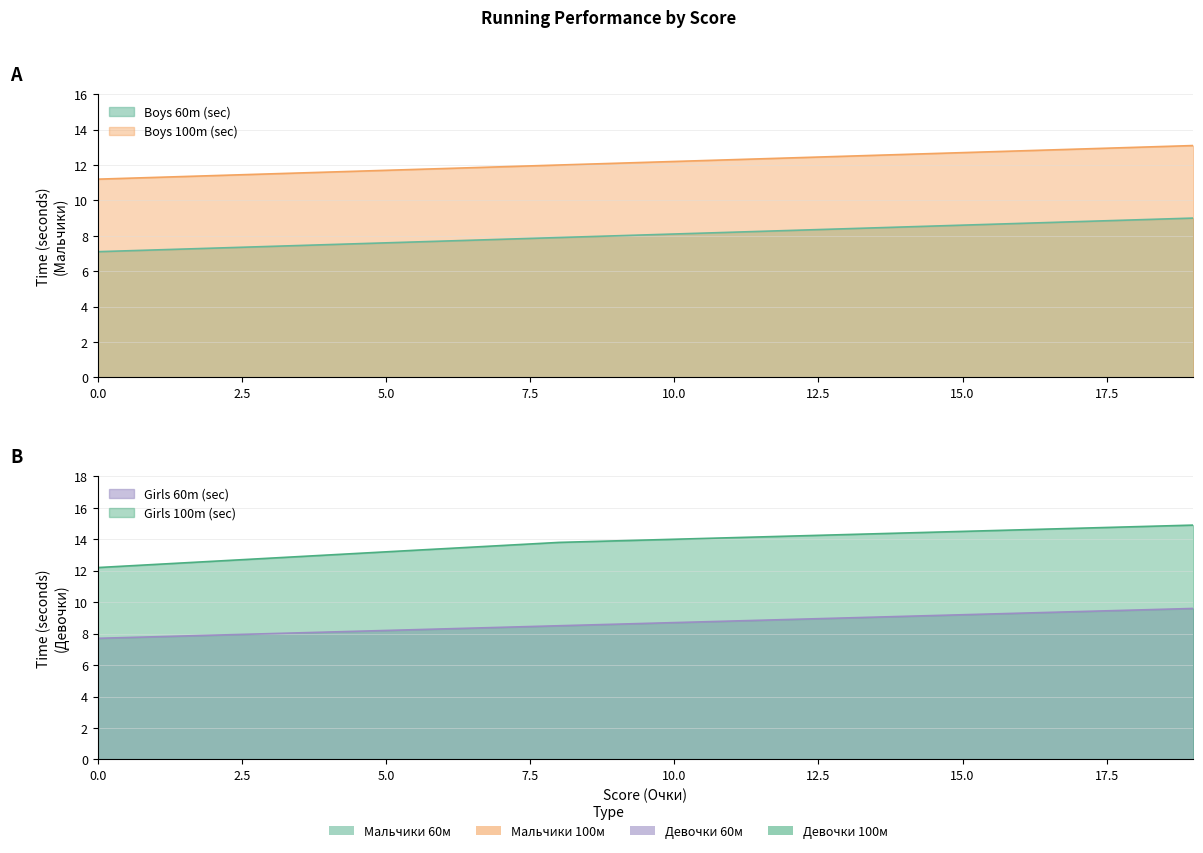

What is the value of the Girls 60m (sec) point at the 8th from the left?

8.4